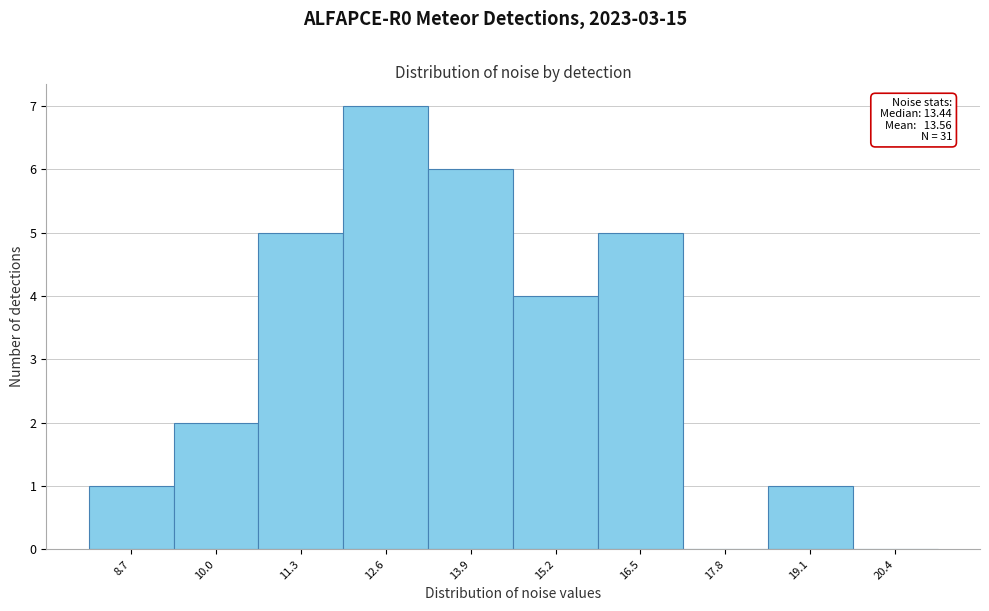

Over which range of the x-axis is the bar tallest?

11.9 to 13.2